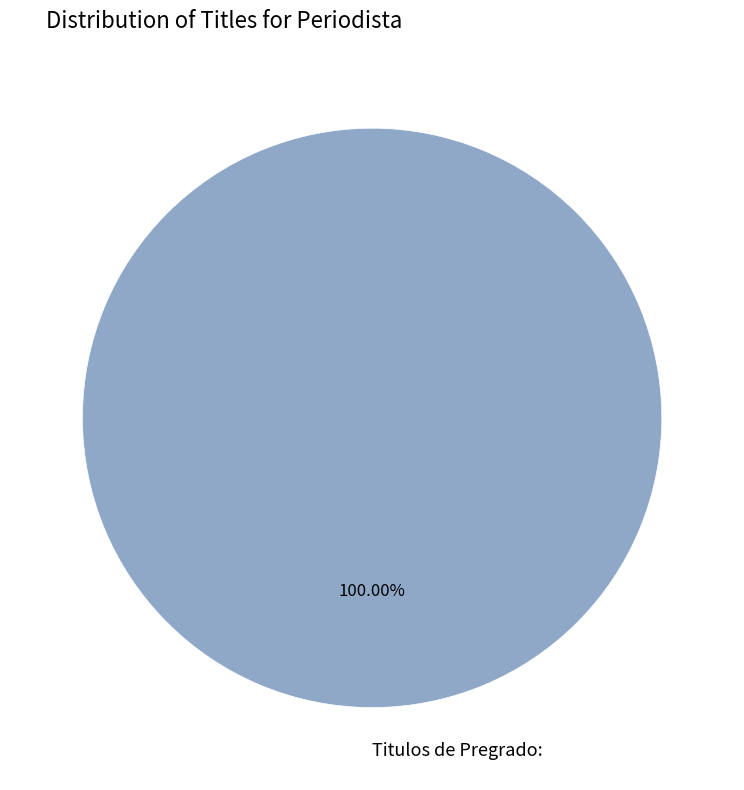

Is there any slice that represents more than half of the pie?

Yes